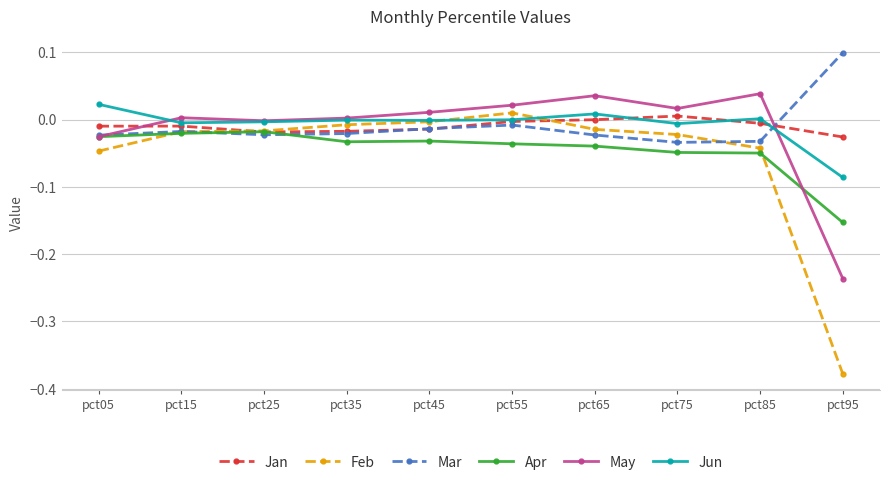

Is the value of Mar at pct85 greater than the value of Jan at pct25?

No